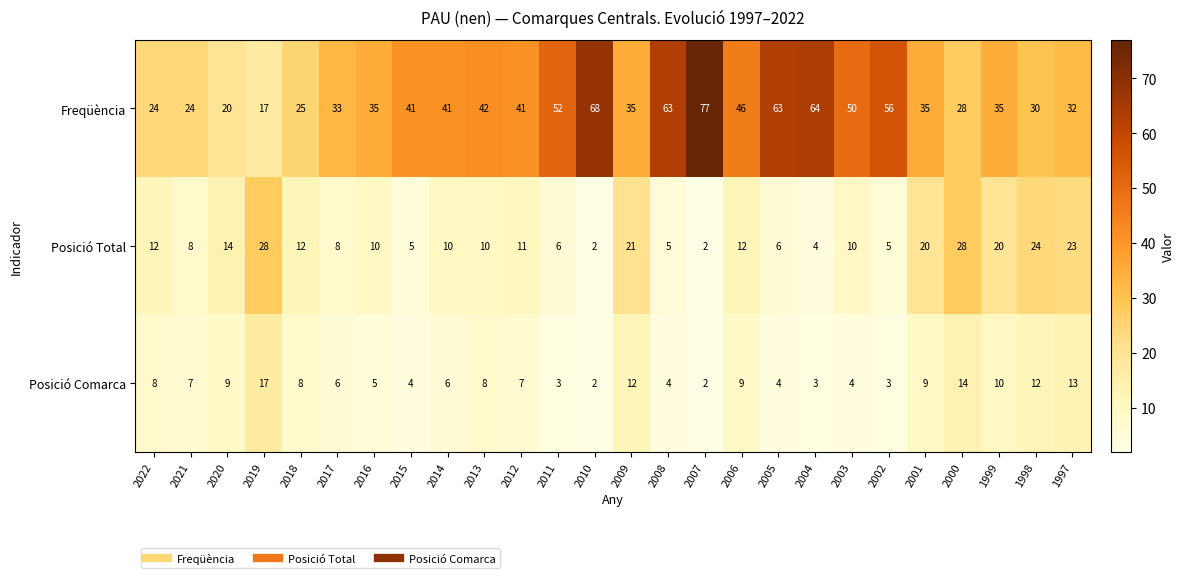

List the series in order of their peak value, lowest first.

Posició Comarca, Posició Total, Freqüència